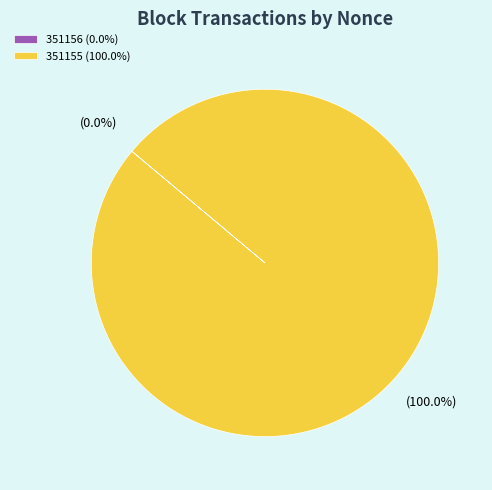

Which slice is the smallest?

351156